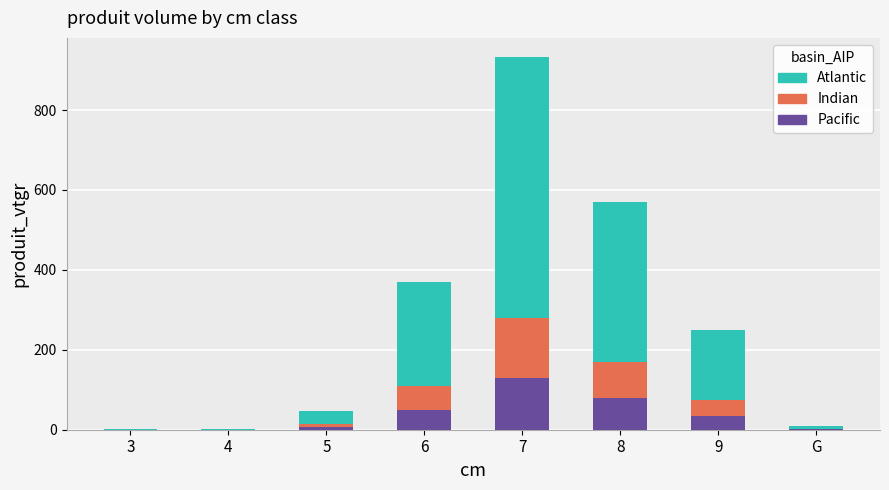

The value of Pacific at 7 is 207.6. True or false?

False